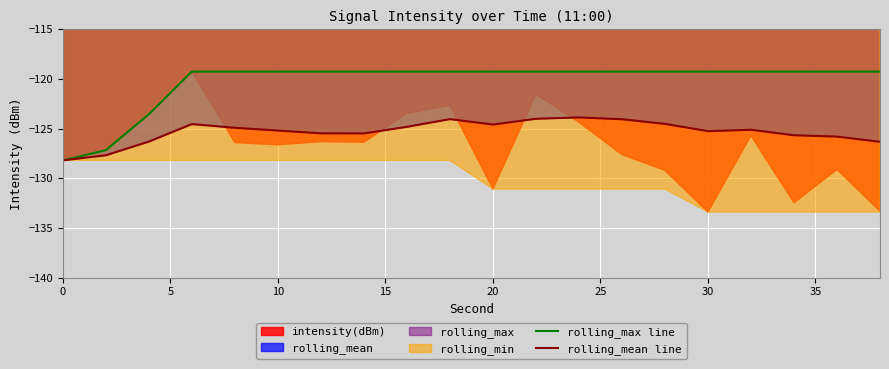

Reading left to right, transcribe all the data shown in this chart.

rolling_max line: -128.2	-127.2	-123.6	-119.3	-119.3	-119.3	-119.3	-119.3	-119.3	-119.3	-119.3	-119.3	-119.3	-119.3	-119.3	-119.3	-119.3	-119.3	-119.3	-119.3
rolling_mean line: -128.2	-127.7	-126.3	-124.5	-124.9	-125.2	-125.5	-125.5	-124.8	-124.1	-124.6	-124.0	-123.9	-124.1	-124.5	-125.3	-125.1	-125.7	-125.8	-126.3